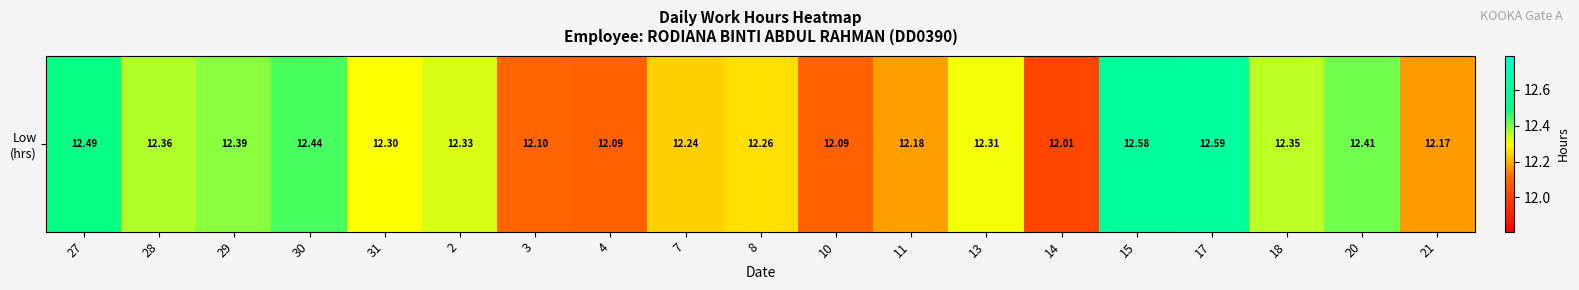

Rank the categories by value from highest to lowest.

17, 15, 27, 30, 20, 29, 28, 18, 2, 13, 31, 8, 7, 11, 21, 3, 4, 10, 14